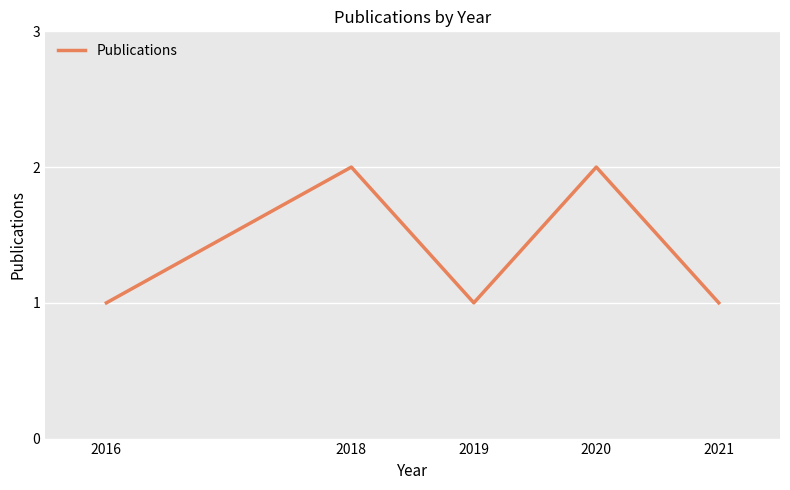

True or false: the data shows 2 at 2018.

True